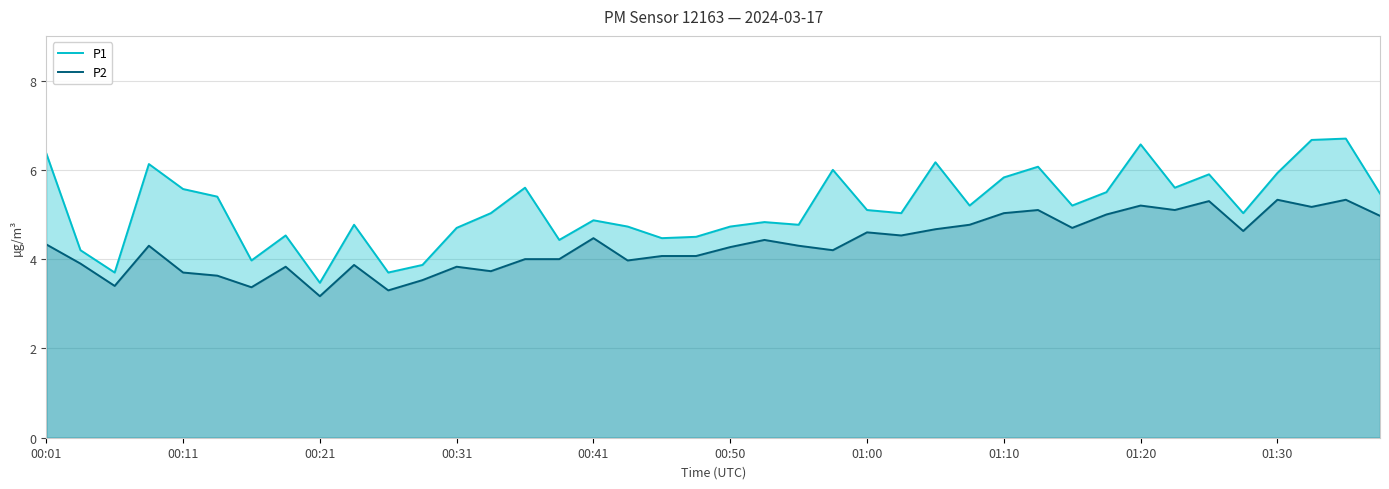

Reading left to right, list all the values displayed in this chart.

P1: 6.4	4.2	3.7	6.1	5.6	5.4	4.0	4.5	3.5	4.8	3.7	3.9	4.7	5.0	5.6	4.4	4.9	4.7	4.5	4.5	4.7	4.8	4.8	6.0	5.1	5.0	6.2	5.2	5.8	6.1	5.2	5.5	6.6	5.6	5.9	5.0	5.9	6.7	6.7	5.5
P2: 4.3	3.9	3.4	4.3	3.7	3.6	3.4	3.8	3.2	3.9	3.3	3.5	3.8	3.7	4.0	4.0	4.5	4.0	4.1	4.1	4.3	4.4	4.3	4.2	4.6	4.5	4.7	4.8	5.0	5.1	4.7	5.0	5.2	5.1	5.3	4.6	5.3	5.2	5.3	5.0